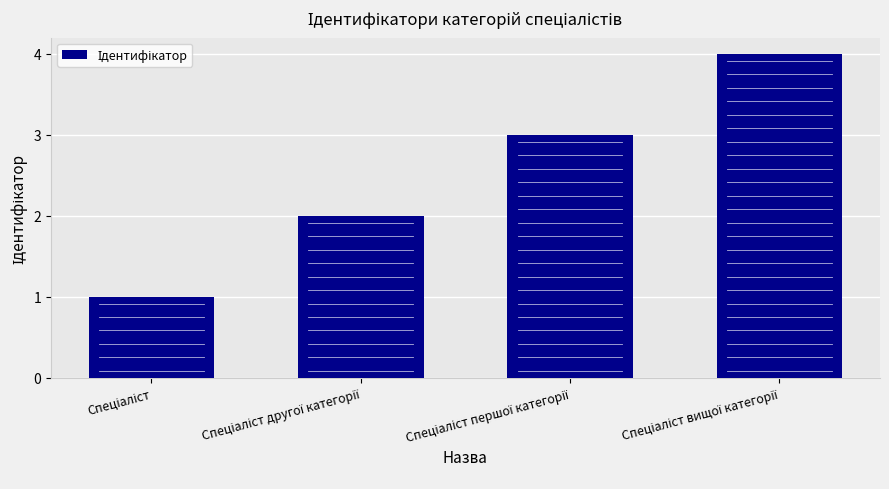

What is the maximum value shown in the chart?

4